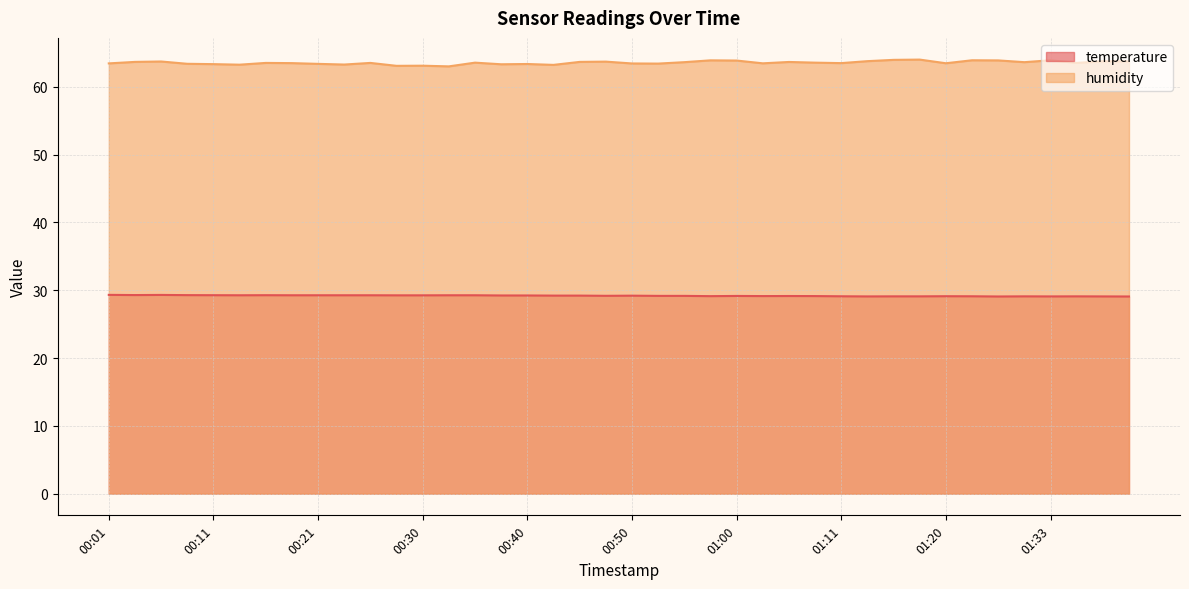

The value of temperature at 01:36 is 9.7. True or false?

False